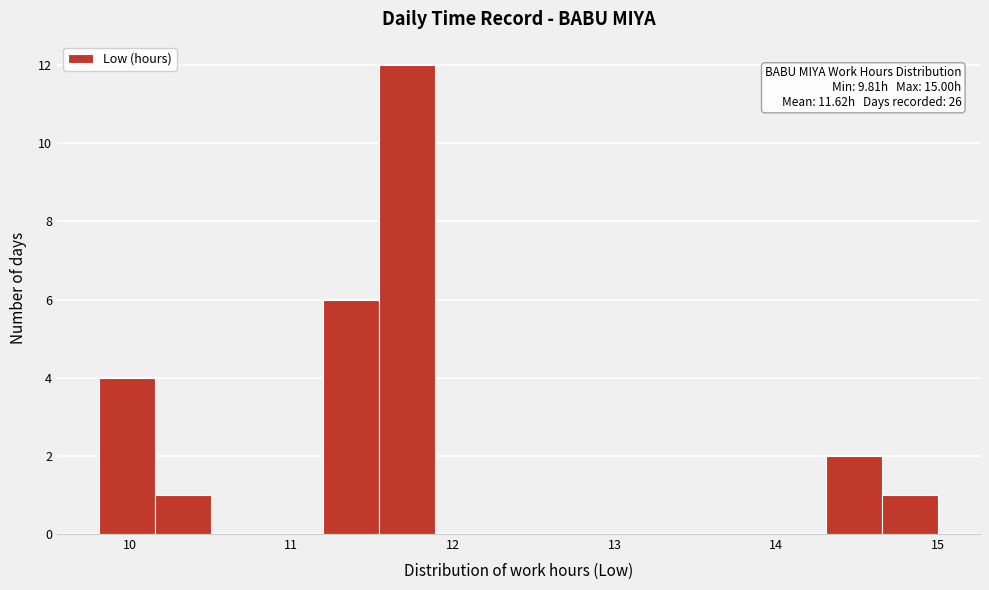

Around what value on the x-axis is the tallest bar? Give the approximate position of its centre, as read against the axis.

11.7